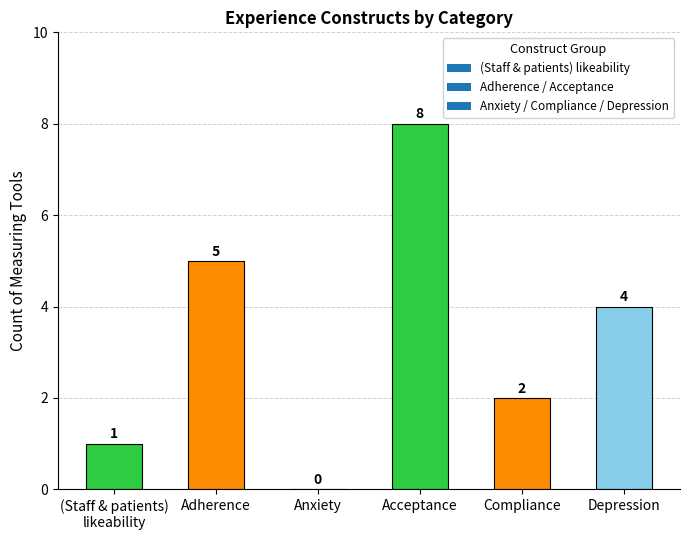

Which label corresponds to the largest value in the chart?

Acceptance